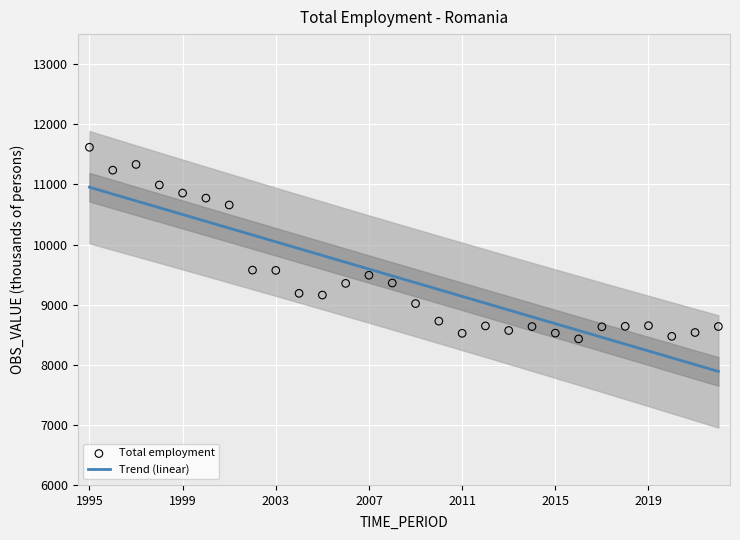

Which series contains the highest Y value?

Total employment